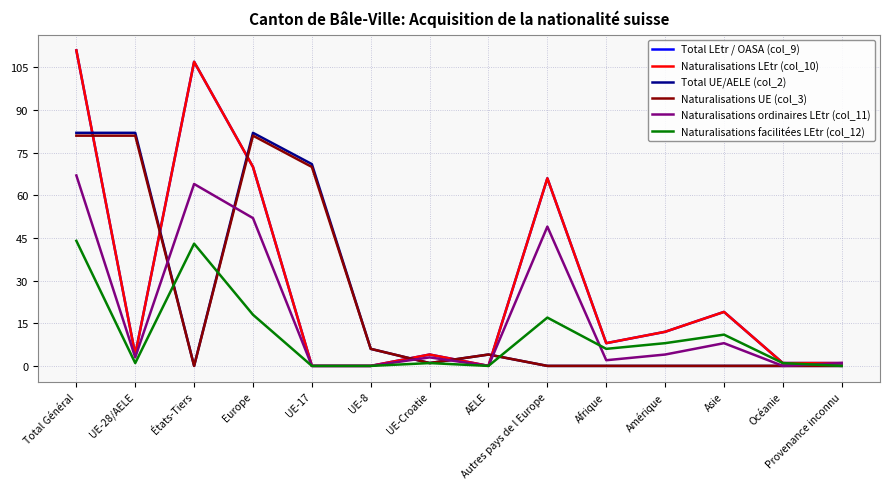

True or false: Total LEtr / OASA (col_9) has more than 1 points higher than both neighbors.

True